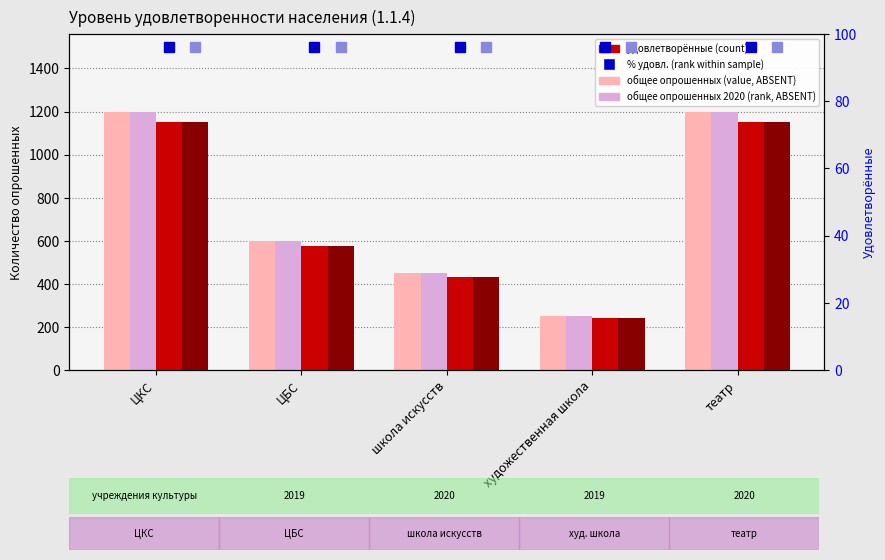

What is the total value across all series at театр?

4897.1